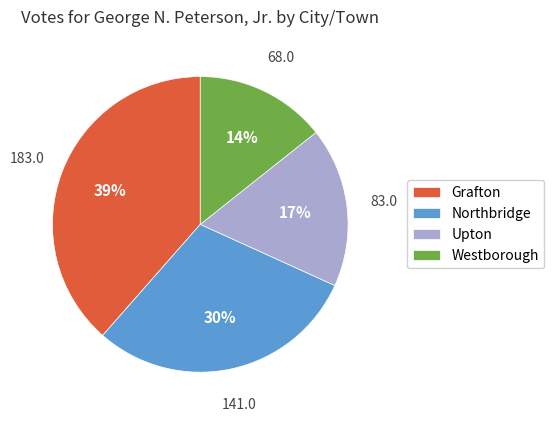

What is the ratio of the value at Northbridge to the value at Grafton?

0.8